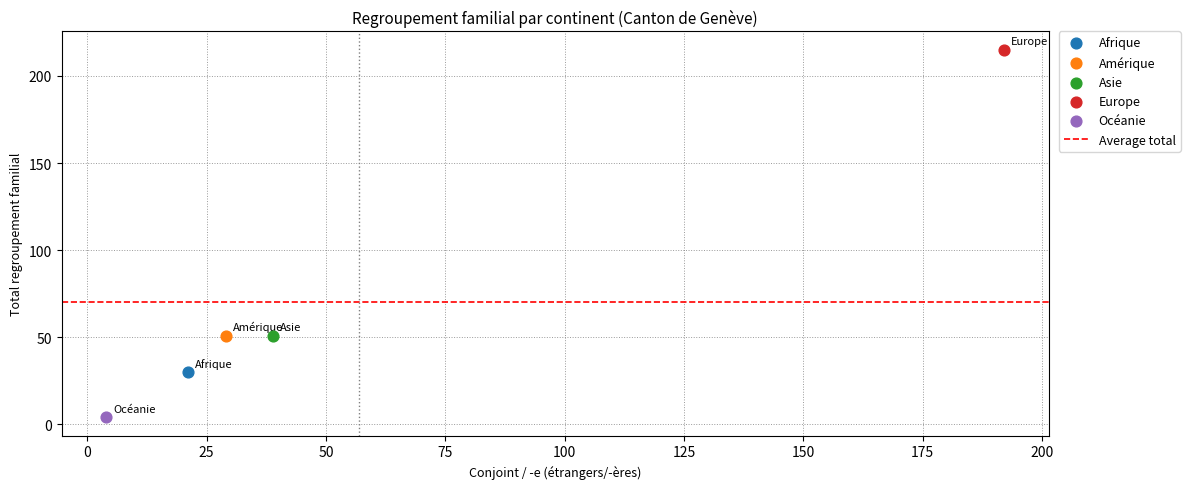

Which series contains the highest Y value?

Europe